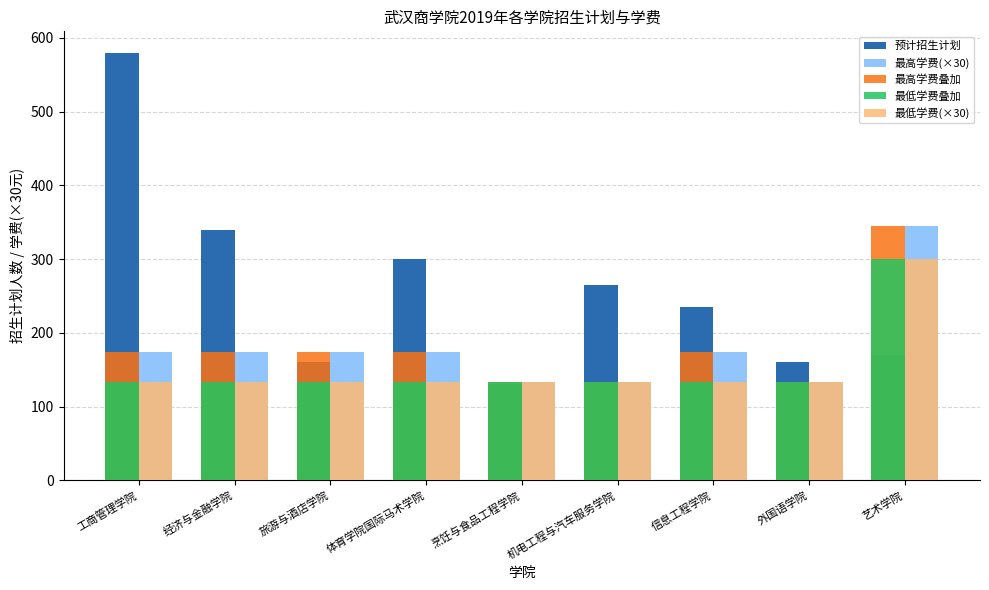

What is the total value across all series at 旅游与酒店学院?

773.3